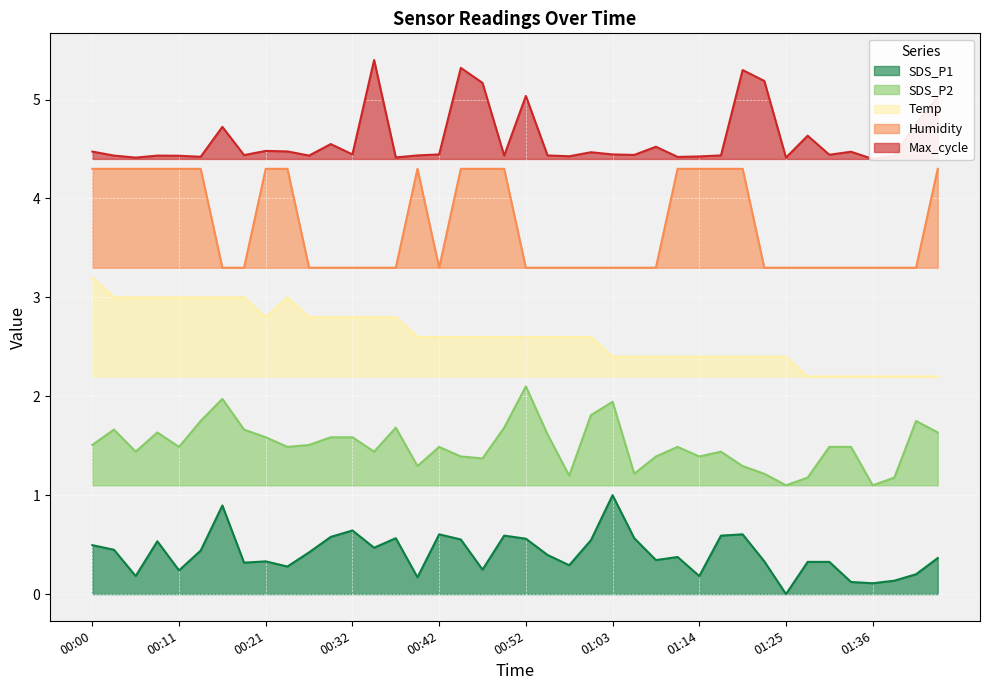

Reading left to right, transcribe all the data shown in this chart.

SDS_P1: 00:00=0.5	00:03=0.4	00:06=0.2	00:08=0.5	00:11=0.2	00:13=0.4	00:16=0.9	00:18=0.3	00:21=0.3	00:24=0.3	00:26=0.4	00:29=0.6	00:32=0.6	00:34=0.5	00:37=0.6	00:39=0.2	00:42=0.6	00:45=0.6	00:47=0.2	00:50=0.6	00:52=0.6	00:55=0.4	00:57=0.3	01:00=0.5	01:03=1.0	01:05=0.6	01:08=0.3	01:11=0.4	01:14=0.2	01:17=0.6	01:20=0.6	01:22=0.3	01:25=0.0	01:28=0.3	01:31=0.3	01:34=0.1	01:36=0.1	01:39=0.1	01:41=0.2	01:44=0.4
SDS_P2: 00:00=1.5	00:03=1.7	00:06=1.4	00:08=1.6	00:11=1.5	00:13=1.8	00:16=2.0	00:18=1.7	00:21=1.6	00:24=1.5	00:26=1.5	00:29=1.6	00:32=1.6	00:34=1.4	00:37=1.7	00:39=1.3	00:42=1.5	00:45=1.4	00:47=1.4	00:50=1.7	00:52=2.1	00:55=1.6	00:57=1.2	01:00=1.8	01:03=1.9	01:05=1.2	01:08=1.4	01:11=1.5	01:14=1.4	01:17=1.4	01:20=1.3	01:22=1.2	01:25=1.1	01:28=1.2	01:31=1.5	01:34=1.5	01:36=1.1	01:39=1.2	01:41=1.8	01:44=1.6
Temp: 00:00=3.2	00:03=3.0	00:06=3.0	00:08=3.0	00:11=3.0	00:13=3.0	00:16=3.0	00:18=3.0	00:21=2.8	00:24=3.0	00:26=2.8	00:29=2.8	00:32=2.8	00:34=2.8	00:37=2.8	00:39=2.6	00:42=2.6	00:45=2.6	00:47=2.6	00:50=2.6	00:52=2.6	00:55=2.6	00:57=2.6	01:00=2.6	01:03=2.4	01:05=2.4	01:08=2.4	01:11=2.4	01:14=2.4	01:17=2.4	01:20=2.4	01:22=2.4	01:25=2.4	01:28=2.2	01:31=2.2	01:34=2.2	01:36=2.2	01:39=2.2	01:41=2.2	01:44=2.2
Humidity: 00:00=4.3	00:03=4.3	00:06=4.3	00:08=4.3	00:11=4.3	00:13=4.3	00:16=3.3	00:18=3.3	00:21=4.3	00:24=4.3	00:26=3.3	00:29=3.3	00:32=3.3	00:34=3.3	00:37=3.3	00:39=4.3	00:42=3.3	00:45=4.3	00:47=4.3	00:50=4.3	00:52=3.3	00:55=3.3	00:57=3.3	01:00=3.3	01:03=3.3	01:05=3.3	01:08=3.3	01:11=4.3	01:14=4.3	01:17=4.3	01:20=4.3	01:22=3.3	01:25=3.3	01:28=3.3	01:31=3.3	01:34=3.3	01:36=3.3	01:39=3.3	01:41=3.3	01:44=4.3
Max_cycle: 00:00=4.5	00:03=4.4	00:06=4.4	00:08=4.4	00:11=4.4	00:13=4.4	00:16=4.7	00:18=4.4	00:21=4.5	00:24=4.5	00:26=4.4	00:29=4.6	00:32=4.4	00:34=5.4	00:37=4.4	00:39=4.4	00:42=4.4	00:45=5.3	00:47=5.2	00:50=4.4	00:52=5.0	00:55=4.4	00:57=4.4	01:00=4.5	01:03=4.4	01:05=4.4	01:08=4.5	01:11=4.4	01:14=4.4	01:17=4.4	01:20=5.3	01:22=5.2	01:25=4.4	01:28=4.6	01:31=4.4	01:34=4.5	01:36=4.4	01:39=4.4	01:41=4.8	01:44=5.0